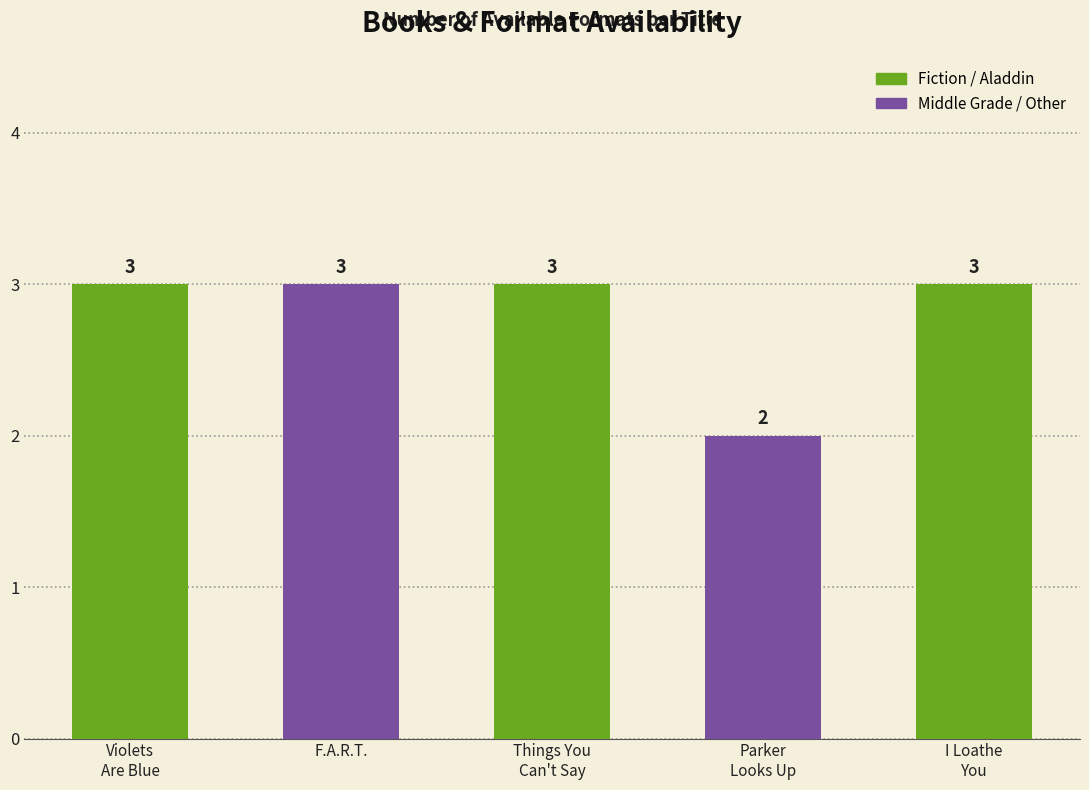

Which label corresponds to the smallest value in the chart?

Parker Looks Up